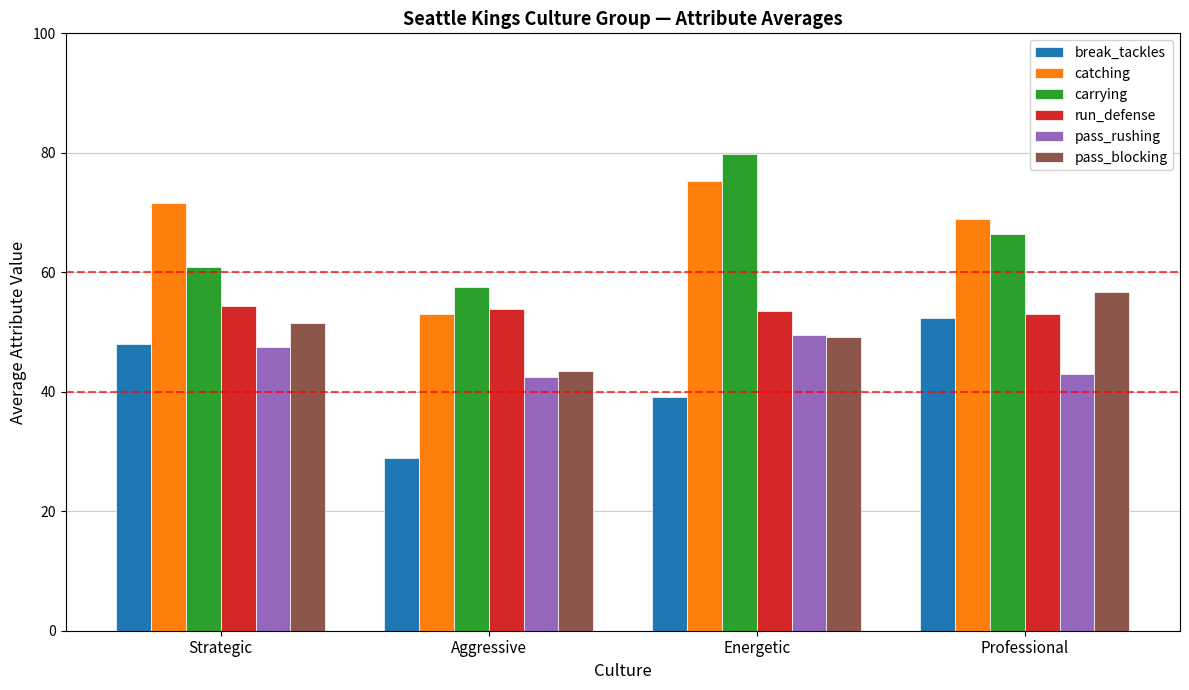

What is the label of the 3rd bar from the left?

Energetic